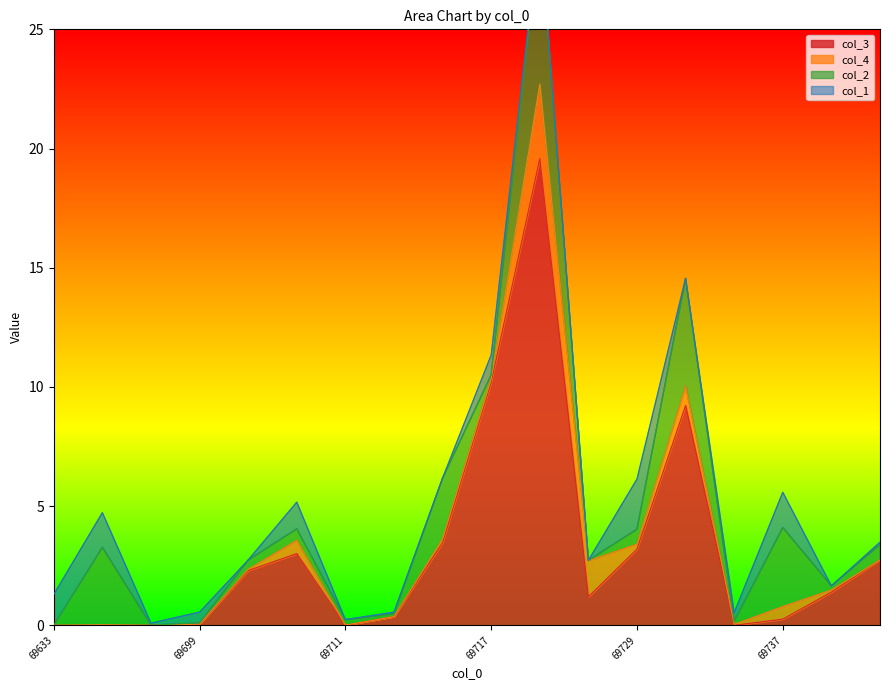

How many data points does each series have?

18